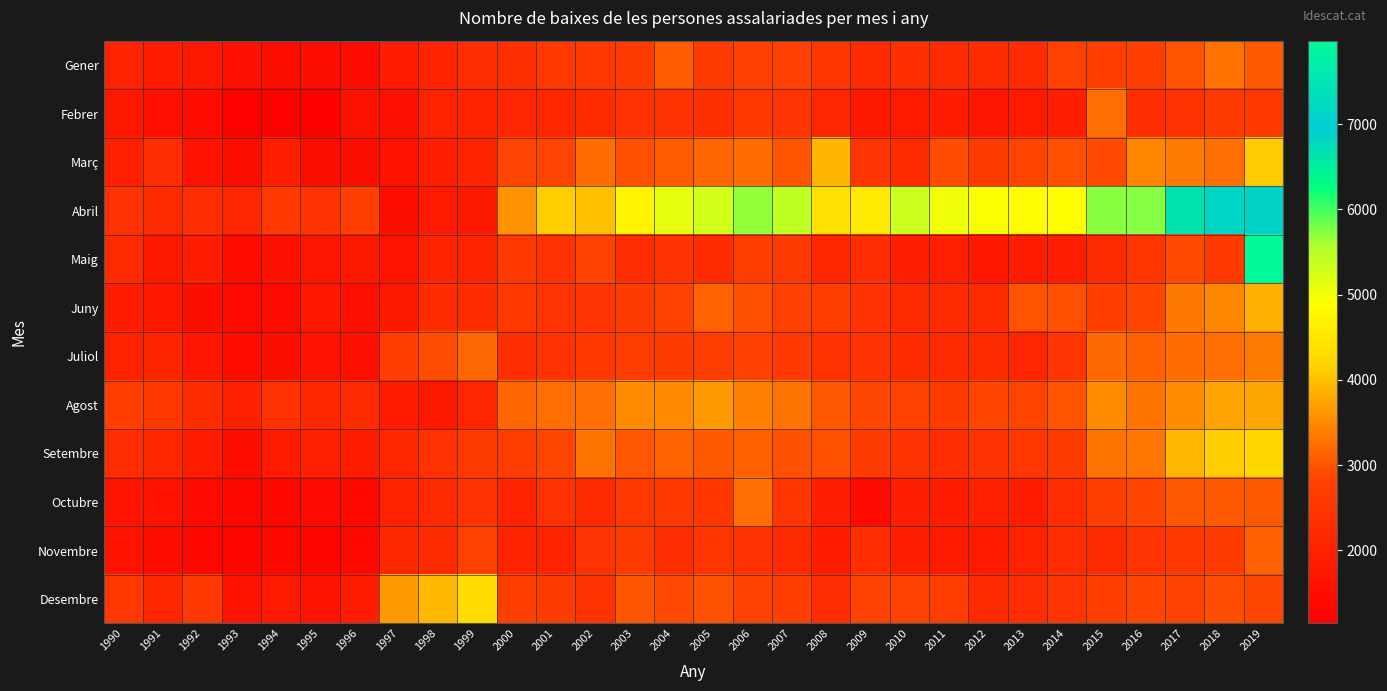

List the series in order of their peak value, lowest first.

Novembre, Febrer, Octubre, Gener, Juliol, Agost, Juny, Març, Setembre, Desembre, Abril, Maig